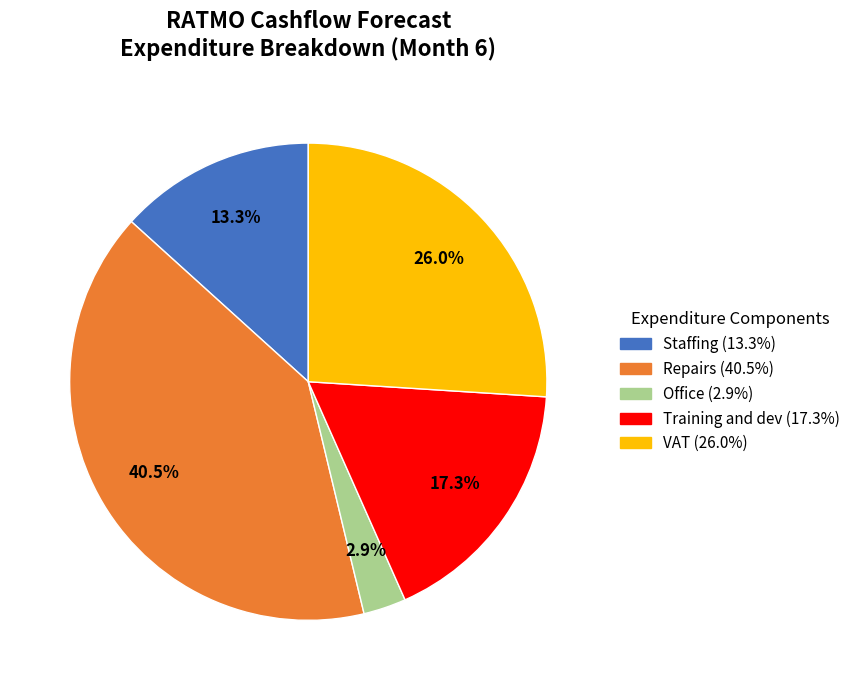

To the nearest percent, what is the difference between the largest and smallest slice percentages?

38%